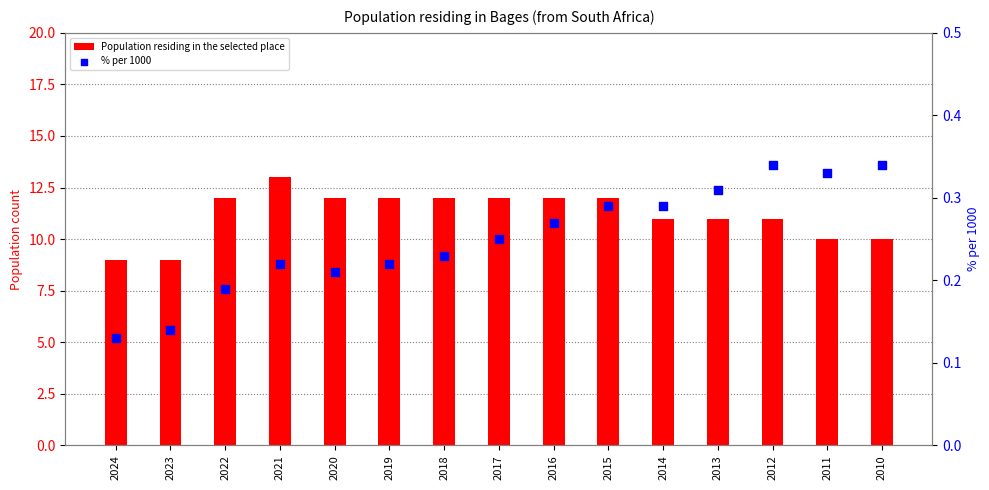

Is the value of % per 1000 at 2014 greater than the value of Population residing in the selected place at 2015?

No